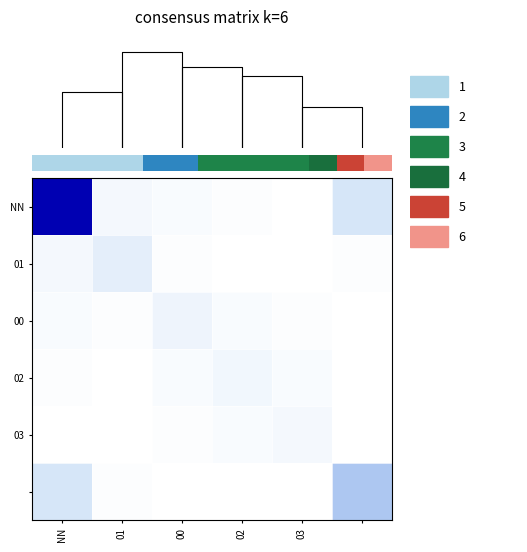

What is the difference between the maximum and minimum values in the 02 series?

0.1